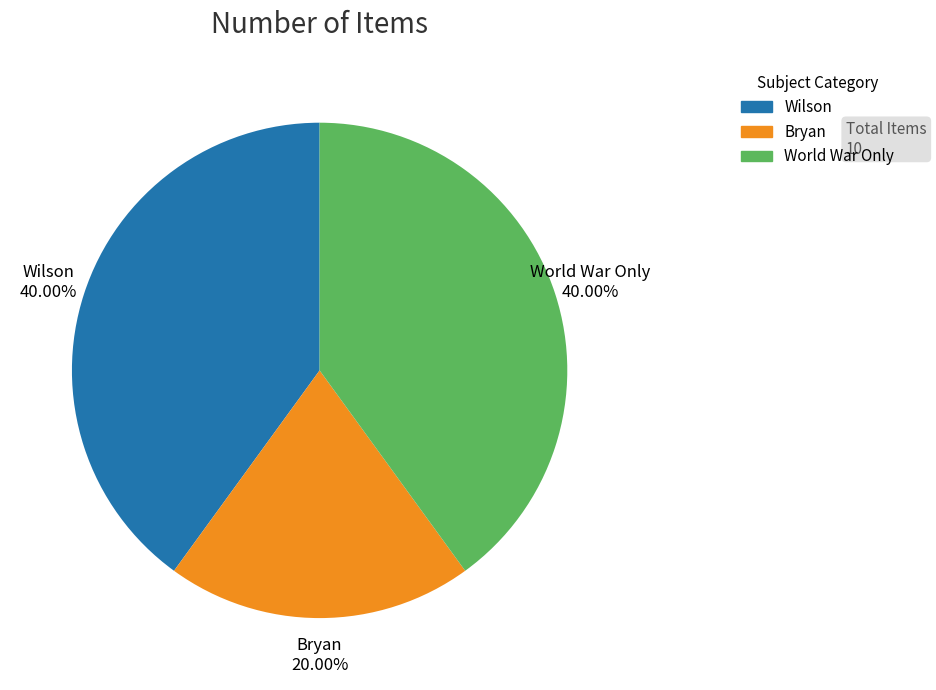

Is there a majority slice in this chart?

No